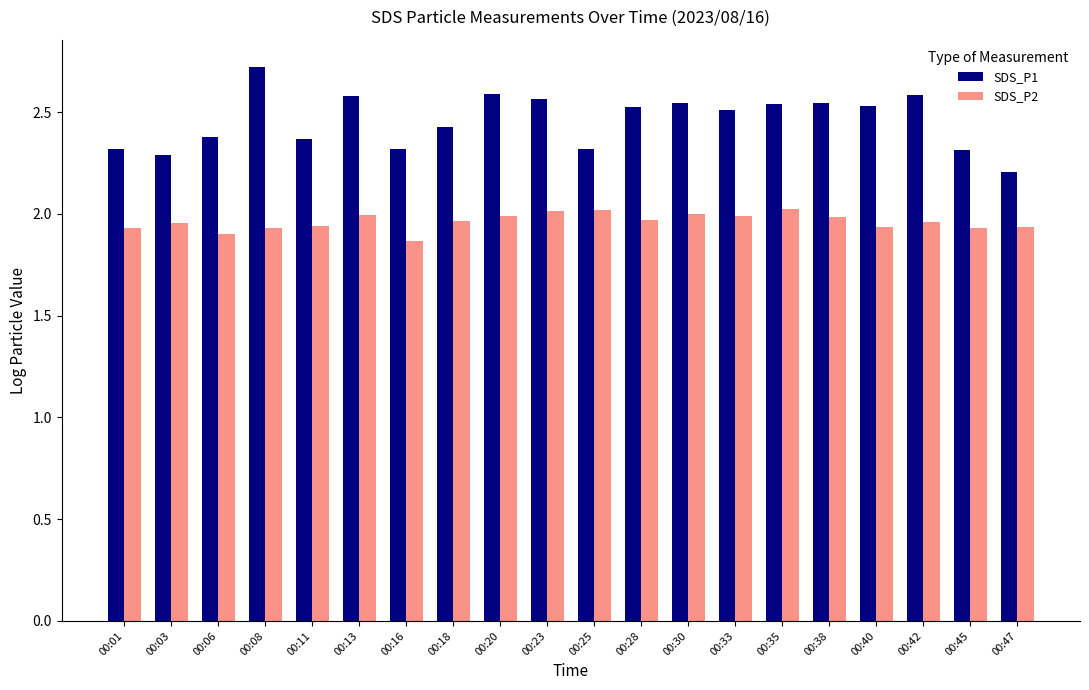

At which category does the chart reach its peak across all series?

00:08